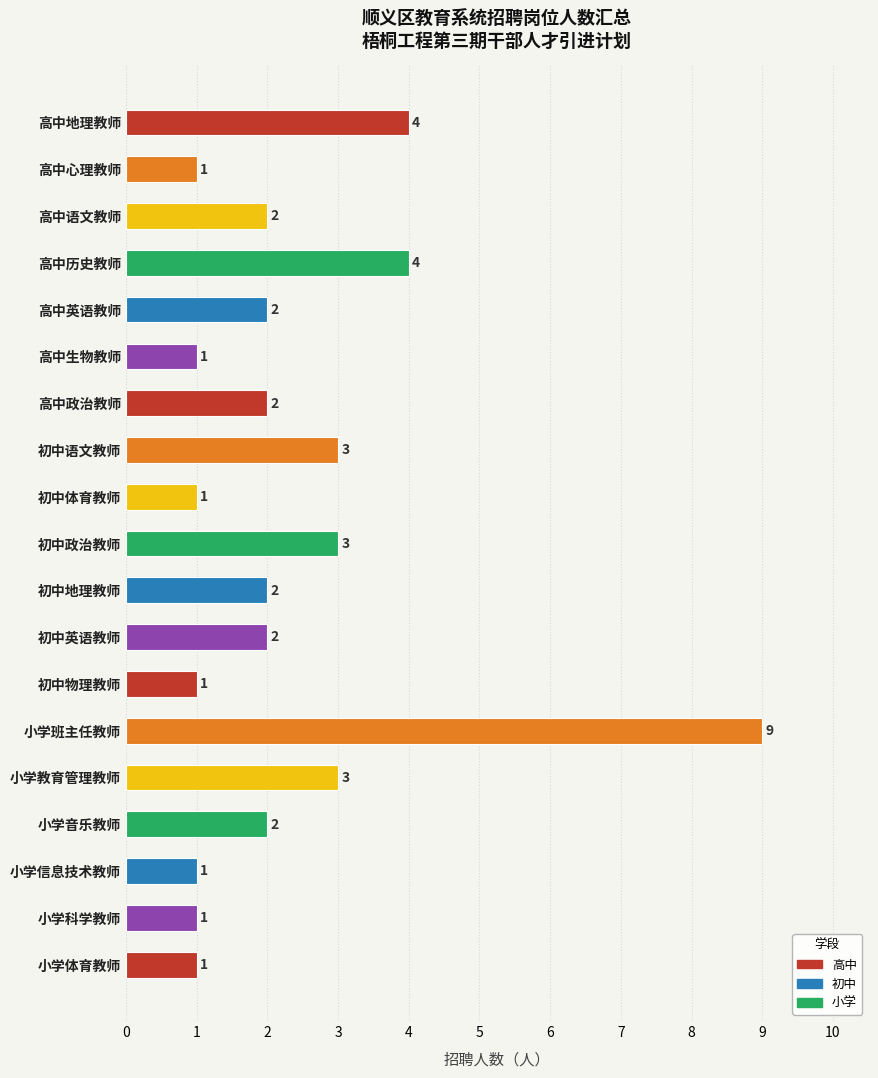

The chart shows a value of 2 at 高中地理教师. True or false?

False